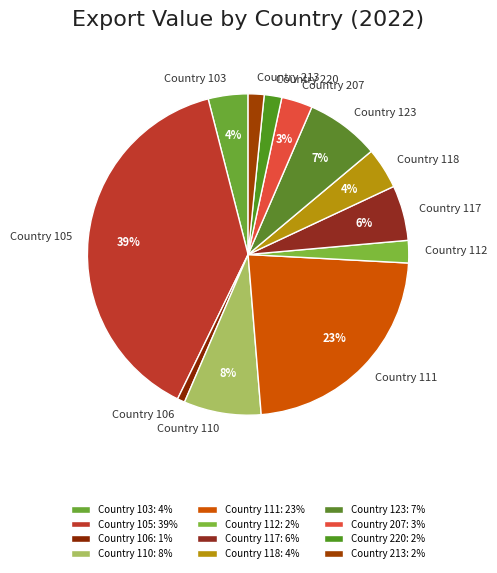

The Country 118 slice represents 16% of the pie. True or false?

False